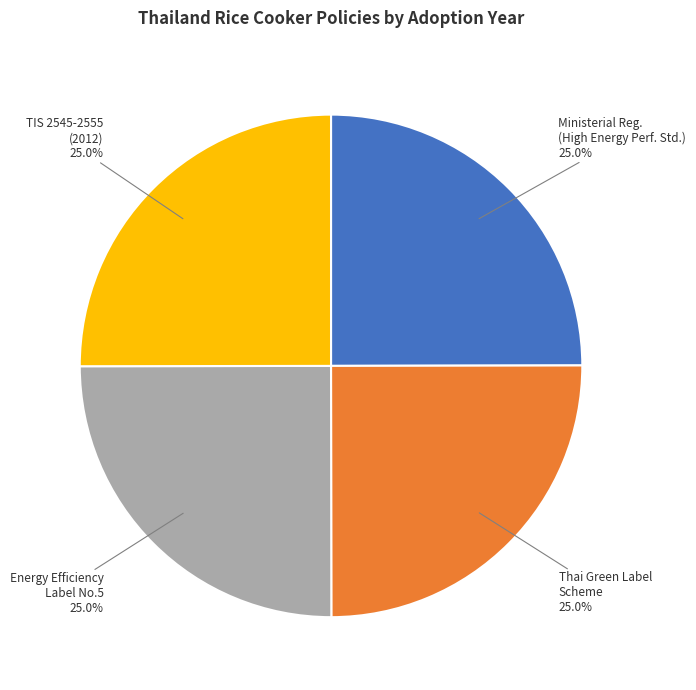

Is there a majority slice in this chart?

No